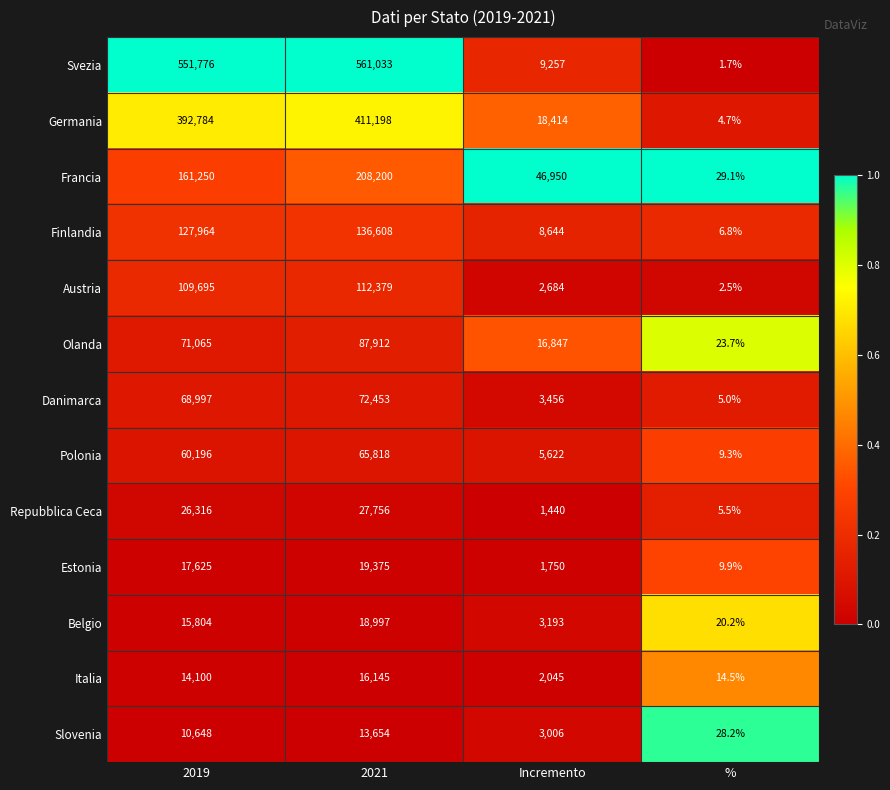

Is it true that Polonia equals 27396.9 at 2019?

False